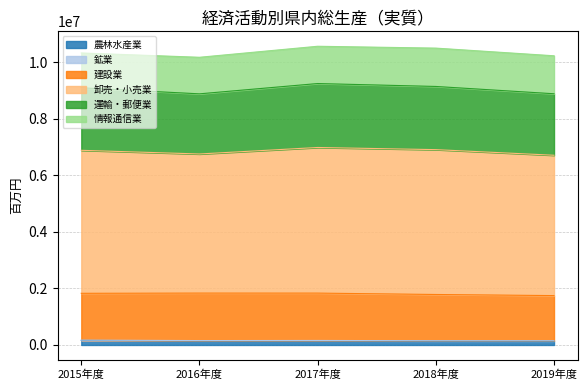

What is the sum of all 建設業 values?

9033438